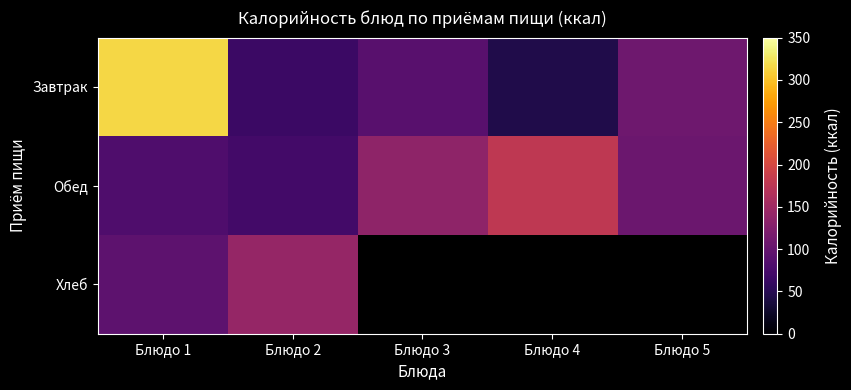

Which series has the widest spread of values?

Завтрак